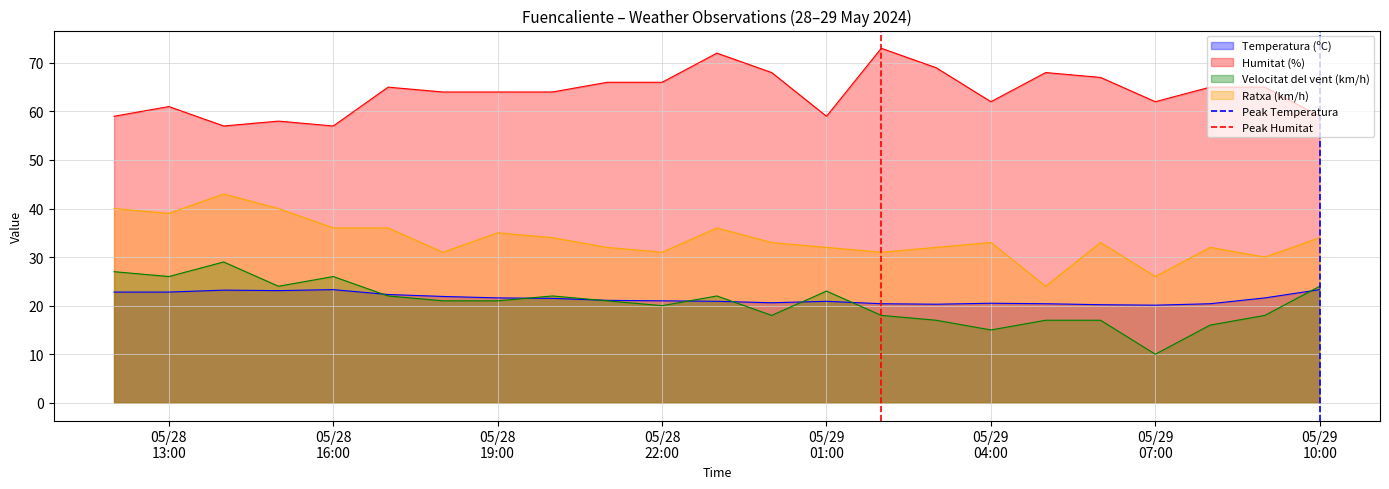

What is the minimum value for Ratxa (km/h)?

24.0